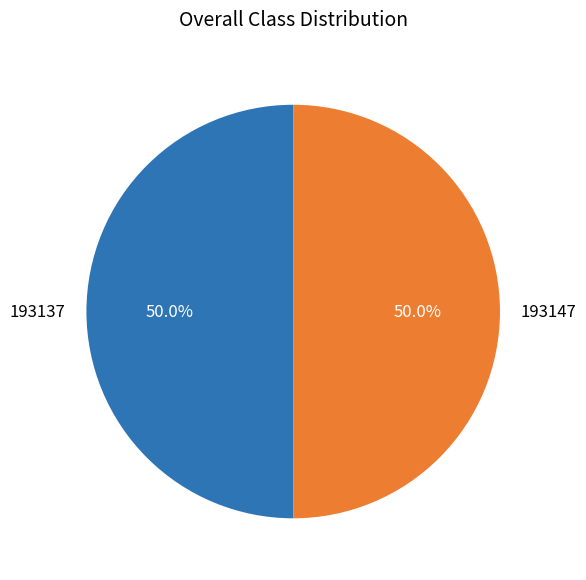

Combined, what portion of the pie is 193147 and 193137?

100.0%